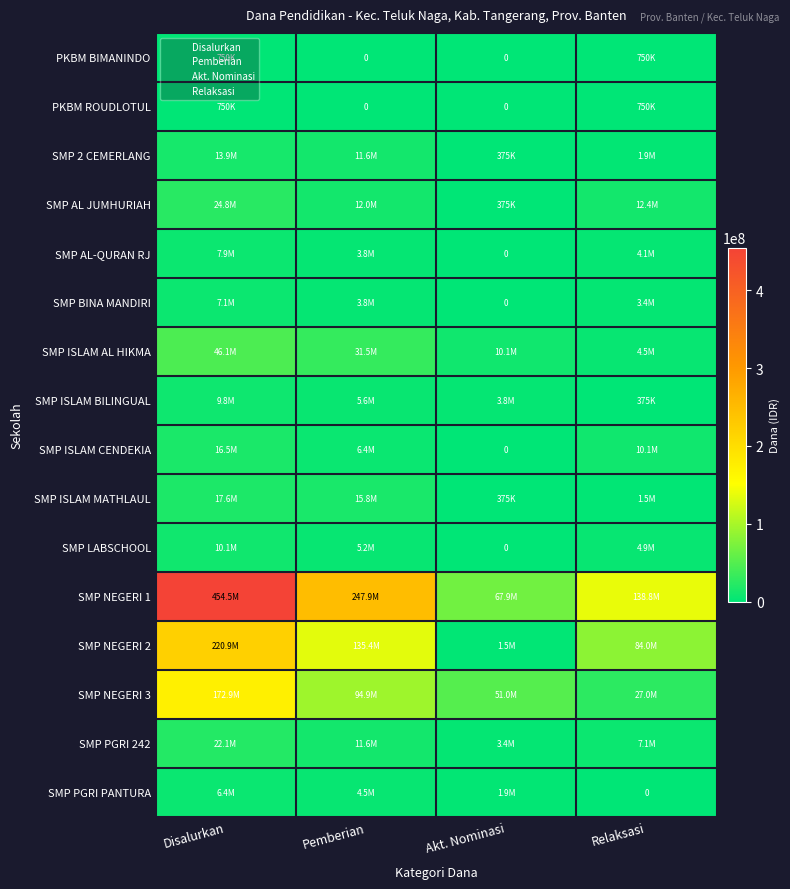

What is the spread (max minus min) of values at Relaksasi?

138750000